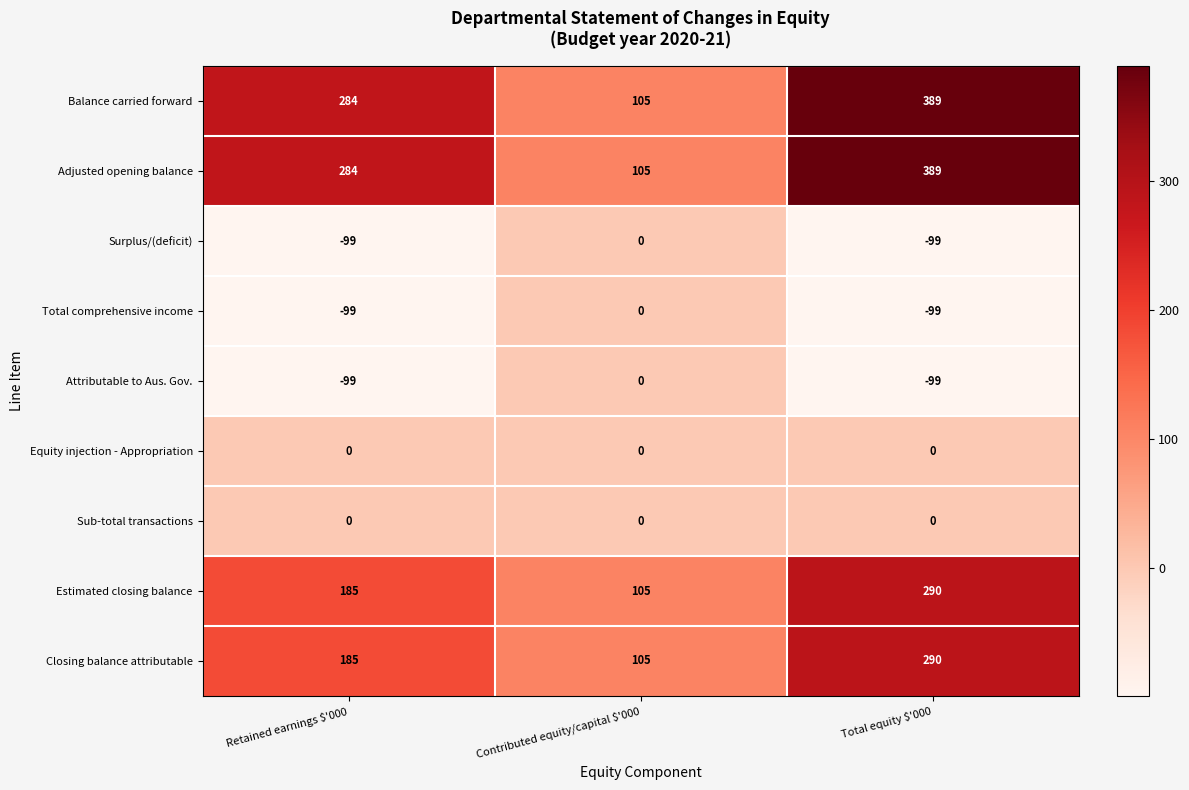

Where is Adjusted opening balance nearest to the value 247?

Retained earnings $'000